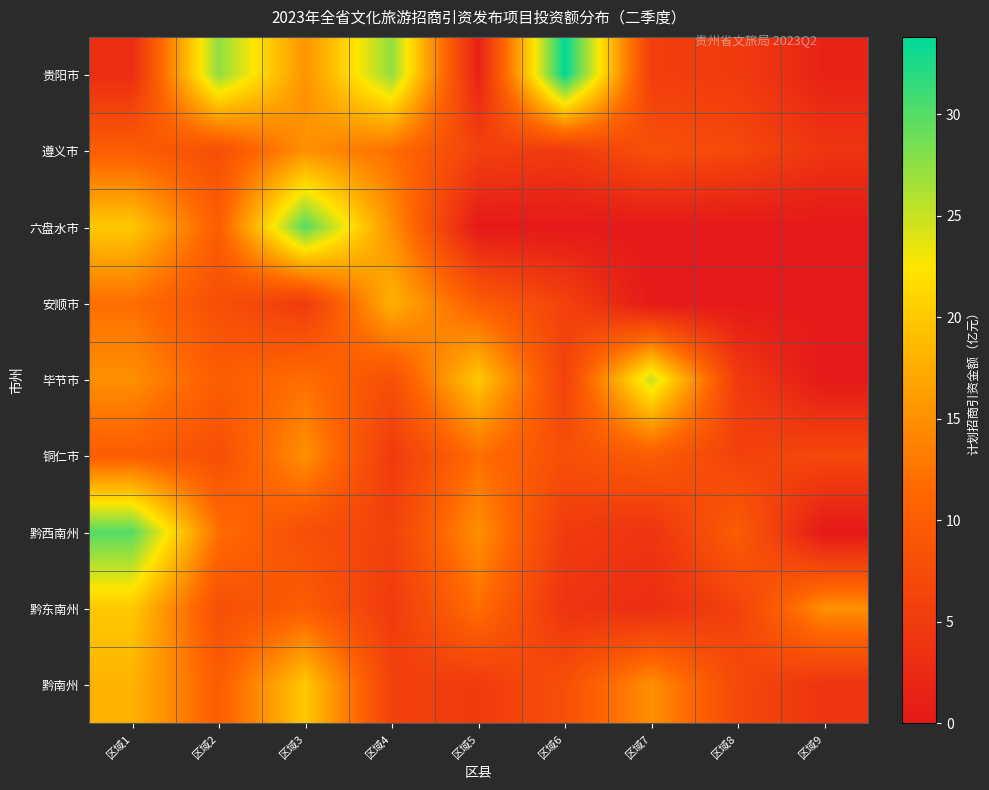

What is the greatest value displayed?

33.8